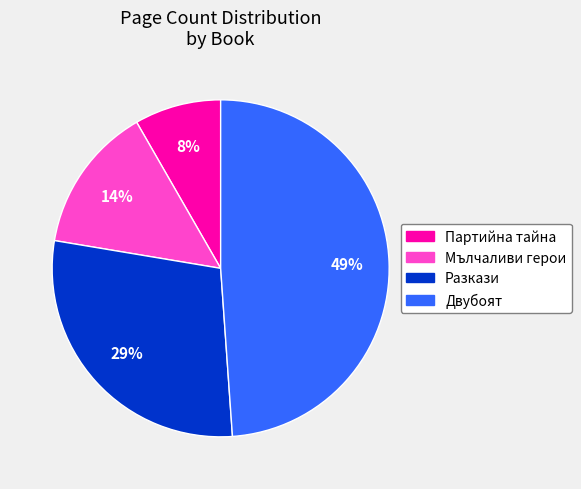

True or false: Мълчаливи герои accounts for 9% of the total.

False